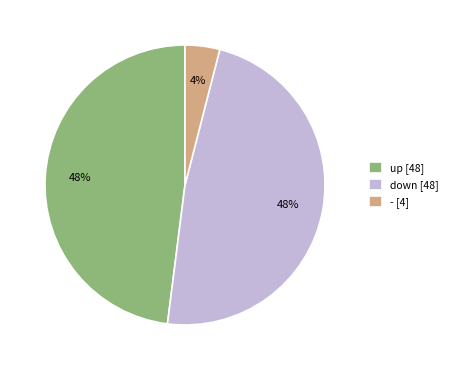

To the nearest percent, what percentage of the pie is -?

4%